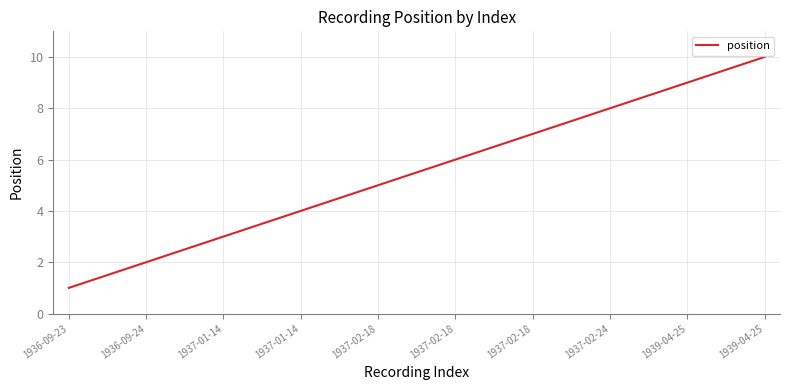

Which category has the lowest value across all series?

1936-09-23